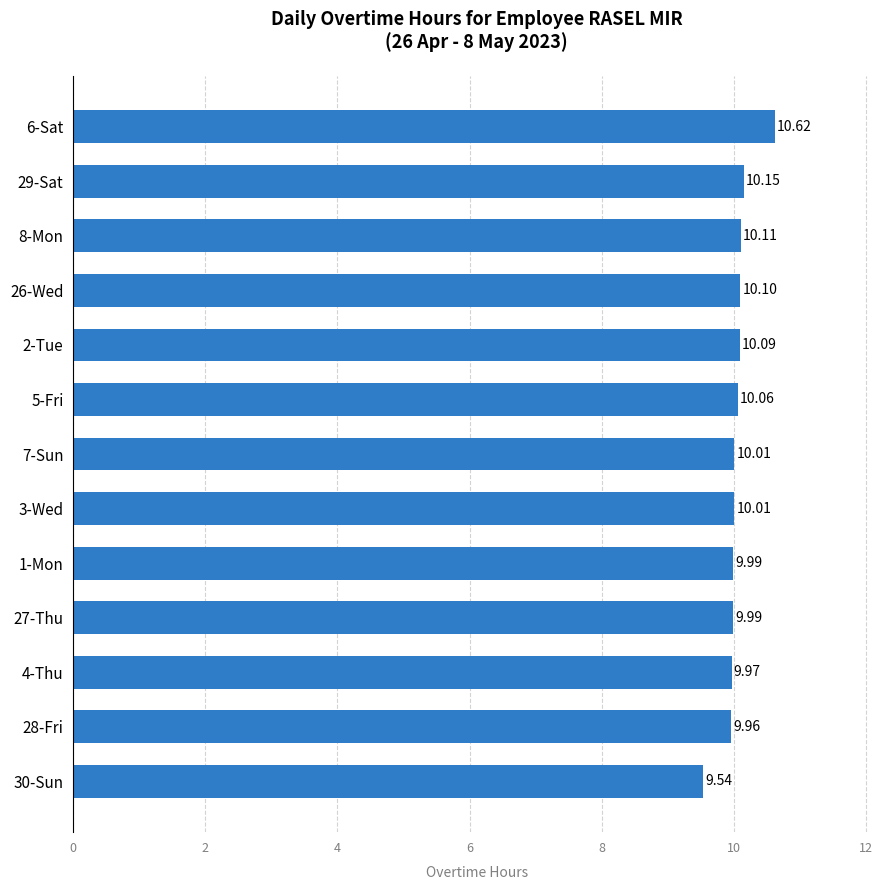

Are the bars horizontal?

Yes